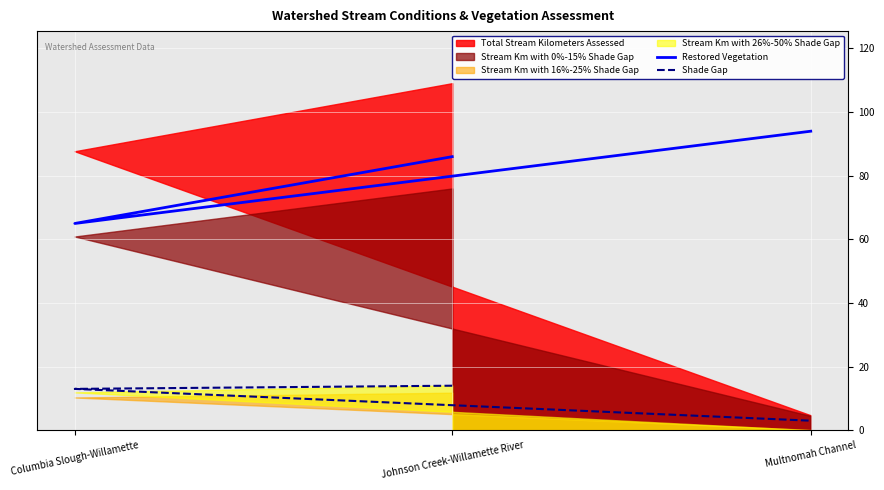

How many Restored Vegetation values are between 65 and 94?

3